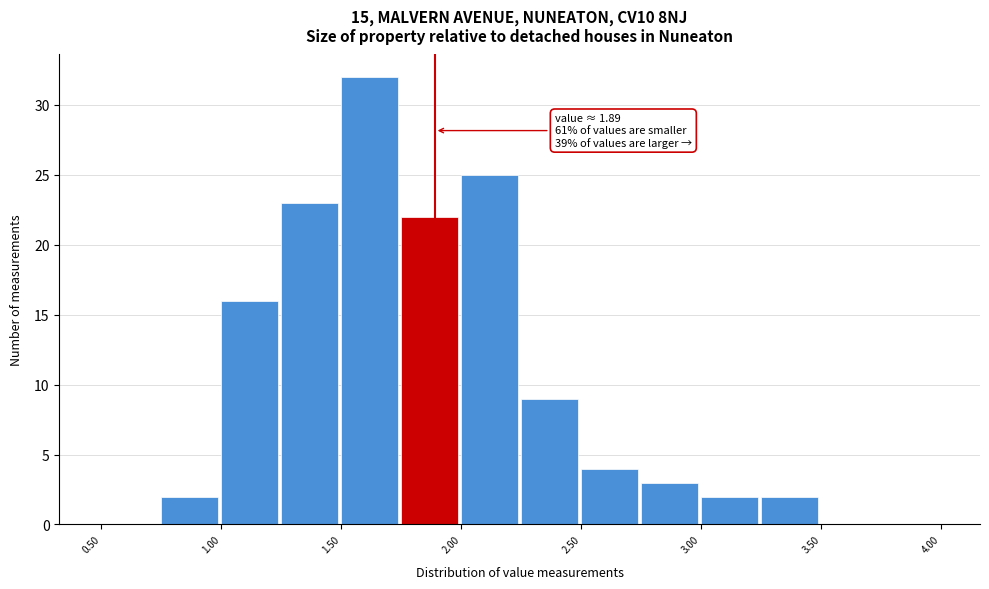

Which range on the x-axis has the tallest bar?

1.50 to 1.75